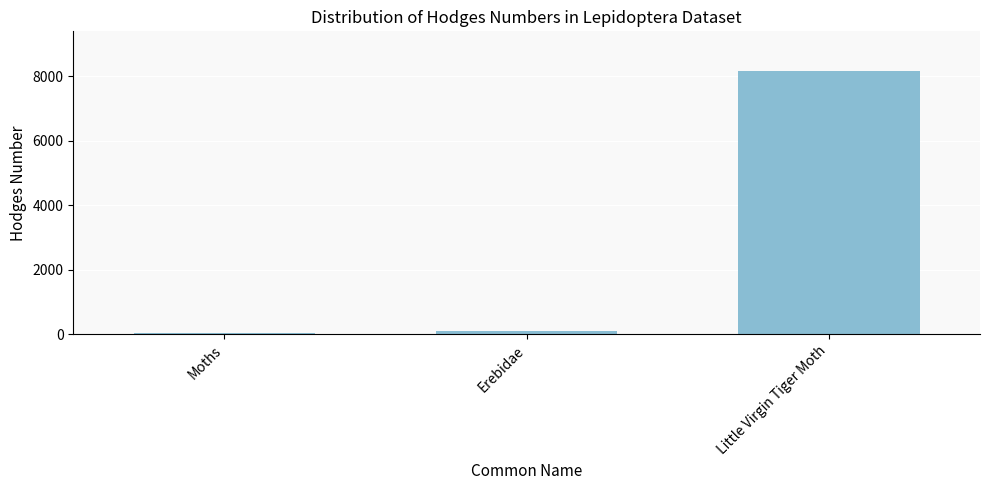

True or false: the data shows 93.2 at Erebidae.

True